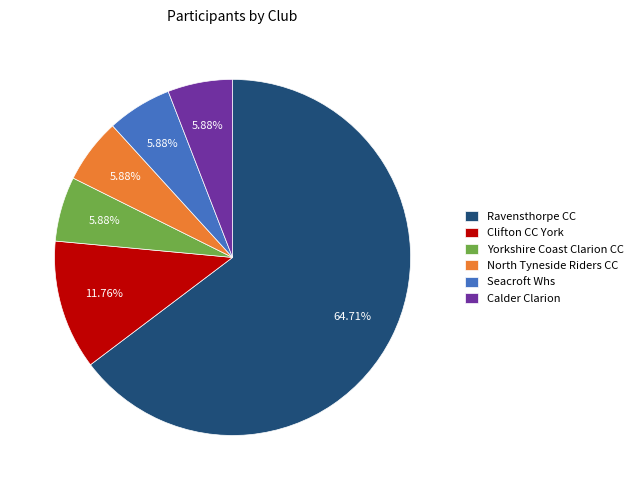

How many segments does this pie chart have?

6